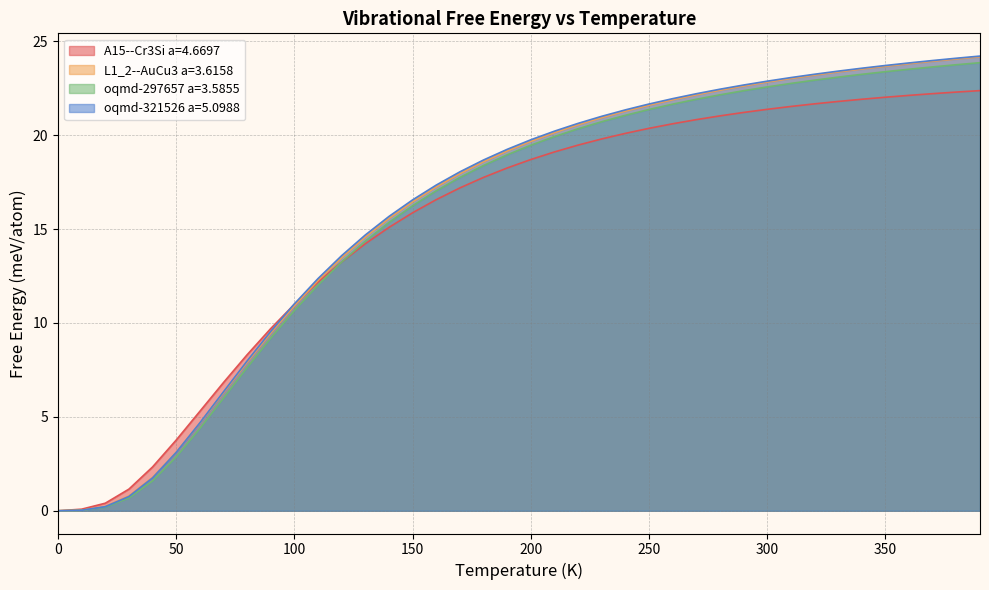

True or false: A15--Cr3Si a=4.6697 has more than 2 points higher than both neighbors.

False